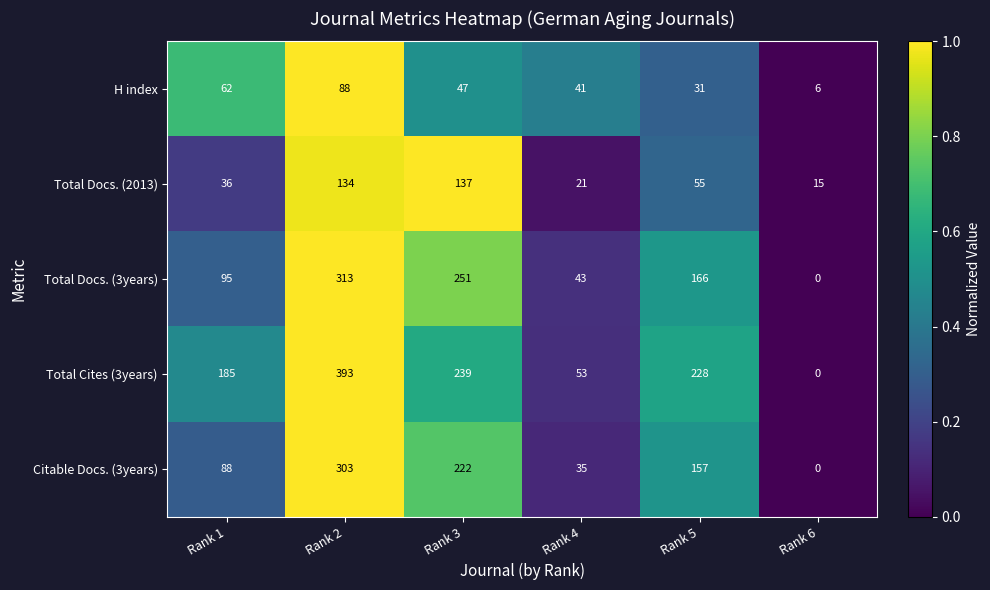

Which series has the largest total across all categories?

Total Cites (3years)